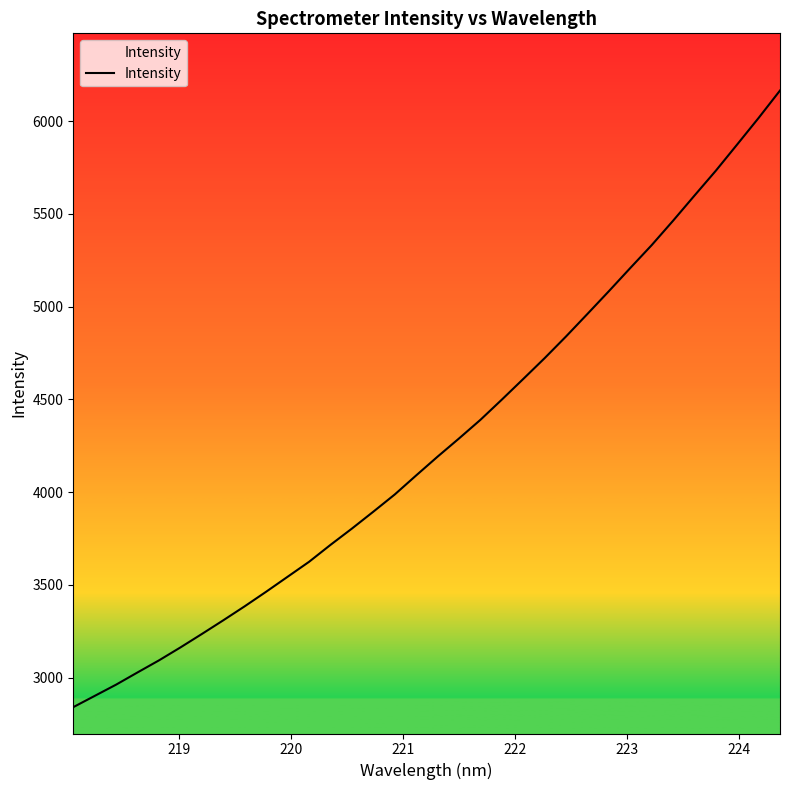

What is the smallest value displayed?

2841.0